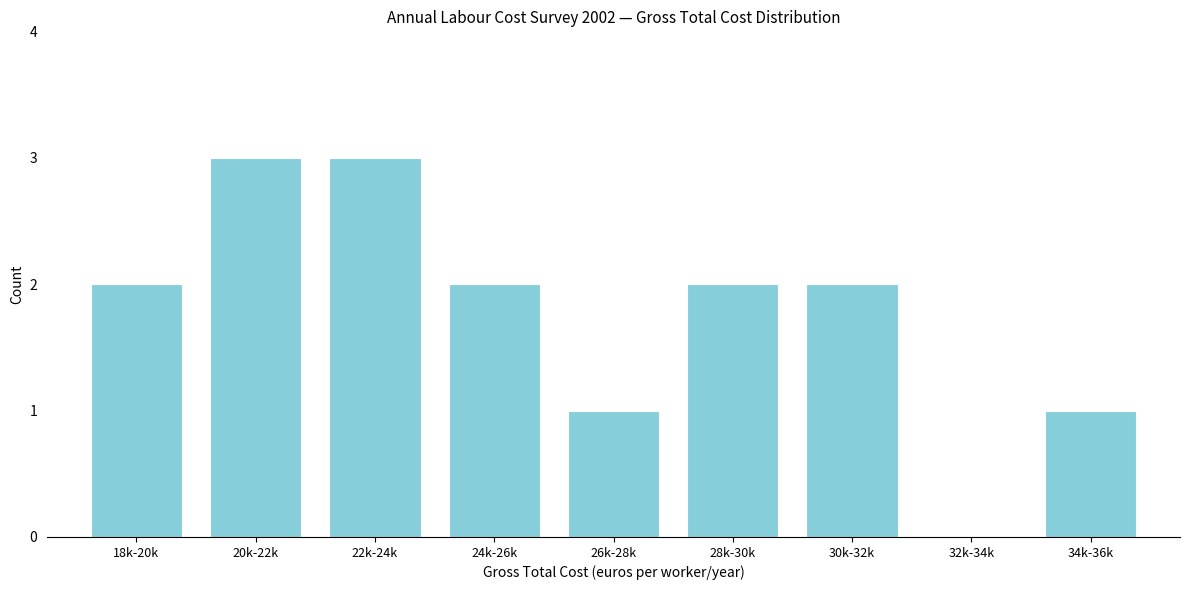

Reading left to right, list all the values displayed in this chart.

18k-20k=2	20k-22k=3	22k-24k=3	24k-26k=2	26k-28k=1	28k-30k=2	30k-32k=2	32k-34k=0	34k-36k=1